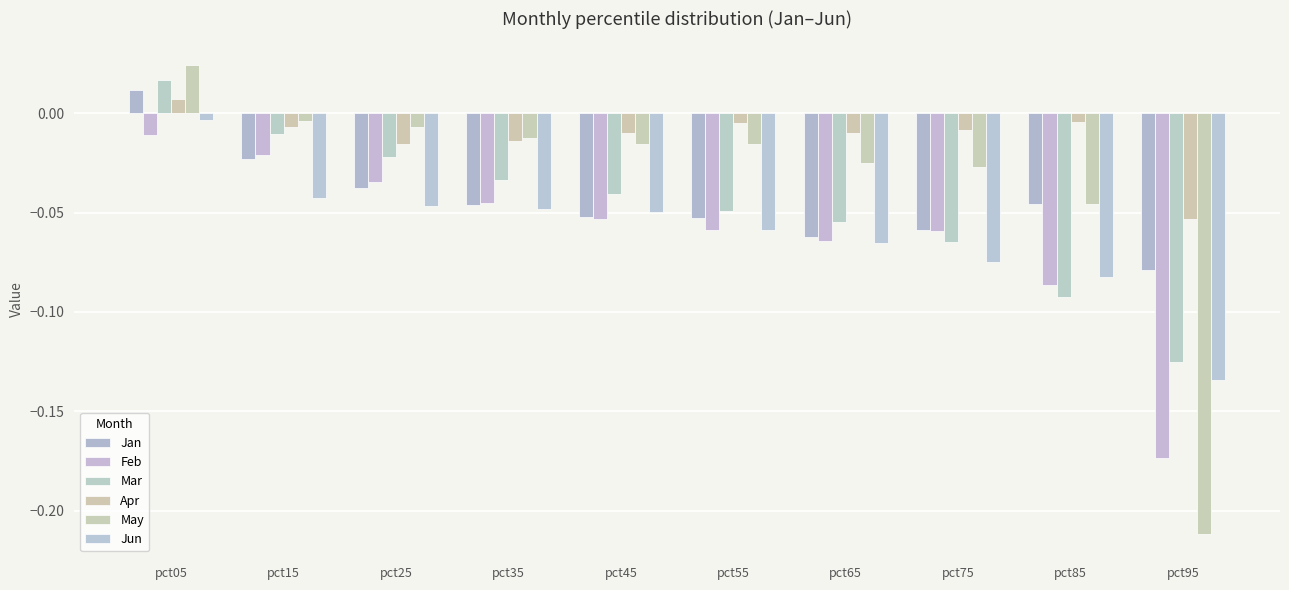

Reading right to left, extract all data points from this chart.

Jan: pct95=-0.1	pct85=-0.0	pct75=-0.1	pct65=-0.1	pct55=-0.1	pct45=-0.1	pct35=-0.0	pct25=-0.0	pct15=-0.0	pct05=0.0
Feb: pct95=-0.2	pct85=-0.1	pct75=-0.1	pct65=-0.1	pct55=-0.1	pct45=-0.1	pct35=-0.0	pct25=-0.0	pct15=-0.0	pct05=-0.0
Mar: pct95=-0.1	pct85=-0.1	pct75=-0.1	pct65=-0.1	pct55=-0.0	pct45=-0.0	pct35=-0.0	pct25=-0.0	pct15=-0.0	pct05=0.0
Apr: pct95=-0.1	pct85=-0.0	pct75=-0.0	pct65=-0.0	pct55=-0.0	pct45=-0.0	pct35=-0.0	pct25=-0.0	pct15=-0.0	pct05=0.0
May: pct95=-0.2	pct85=-0.0	pct75=-0.0	pct65=-0.0	pct55=-0.0	pct45=-0.0	pct35=-0.0	pct25=-0.0	pct15=-0.0	pct05=0.0
Jun: pct95=-0.1	pct85=-0.1	pct75=-0.1	pct65=-0.1	pct55=-0.1	pct45=-0.0	pct35=-0.0	pct25=-0.0	pct15=-0.0	pct05=-0.0